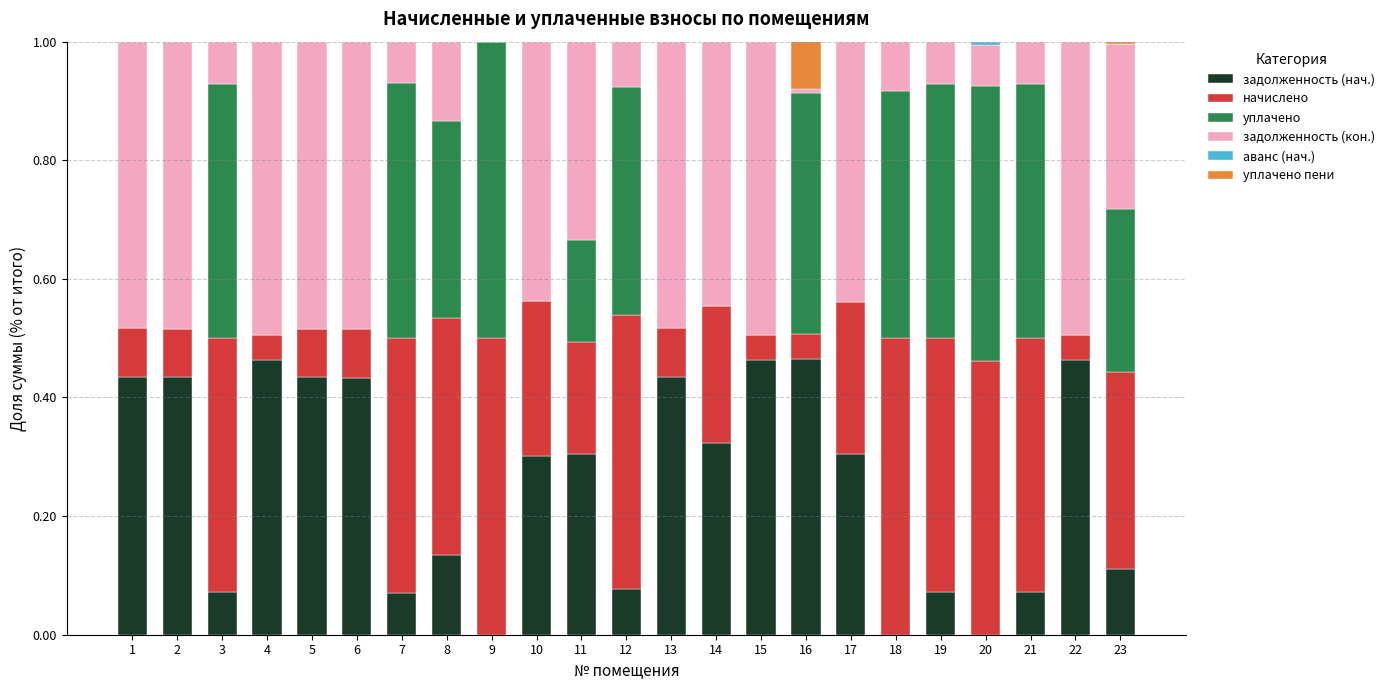

Does the chart contain stacked bars?

Yes